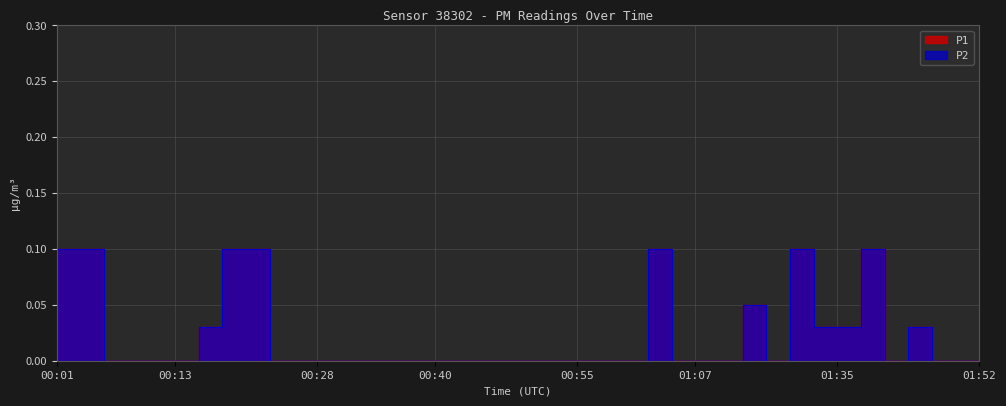

Between 01:21 and 01:43, which is larger?

01:43